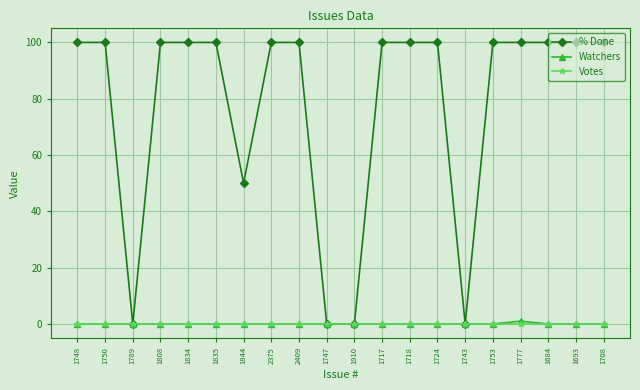

What position from the right is 1750?

19